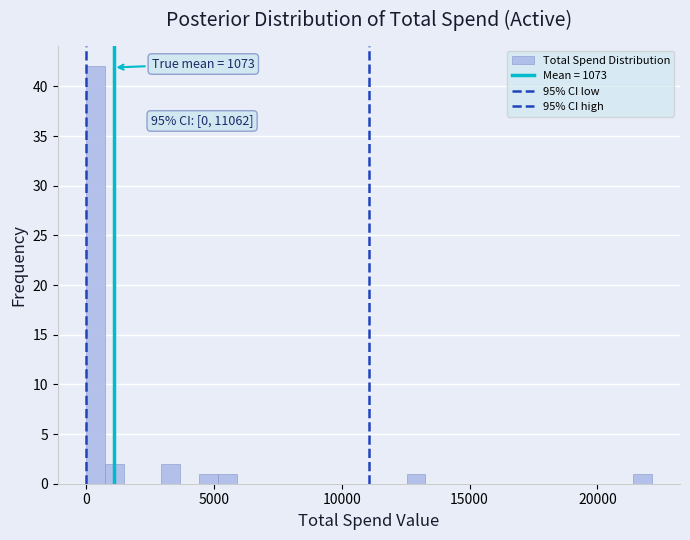

Around what value on the x-axis is the tallest bar? Give the approximate position of its centre, as read against the axis.

500